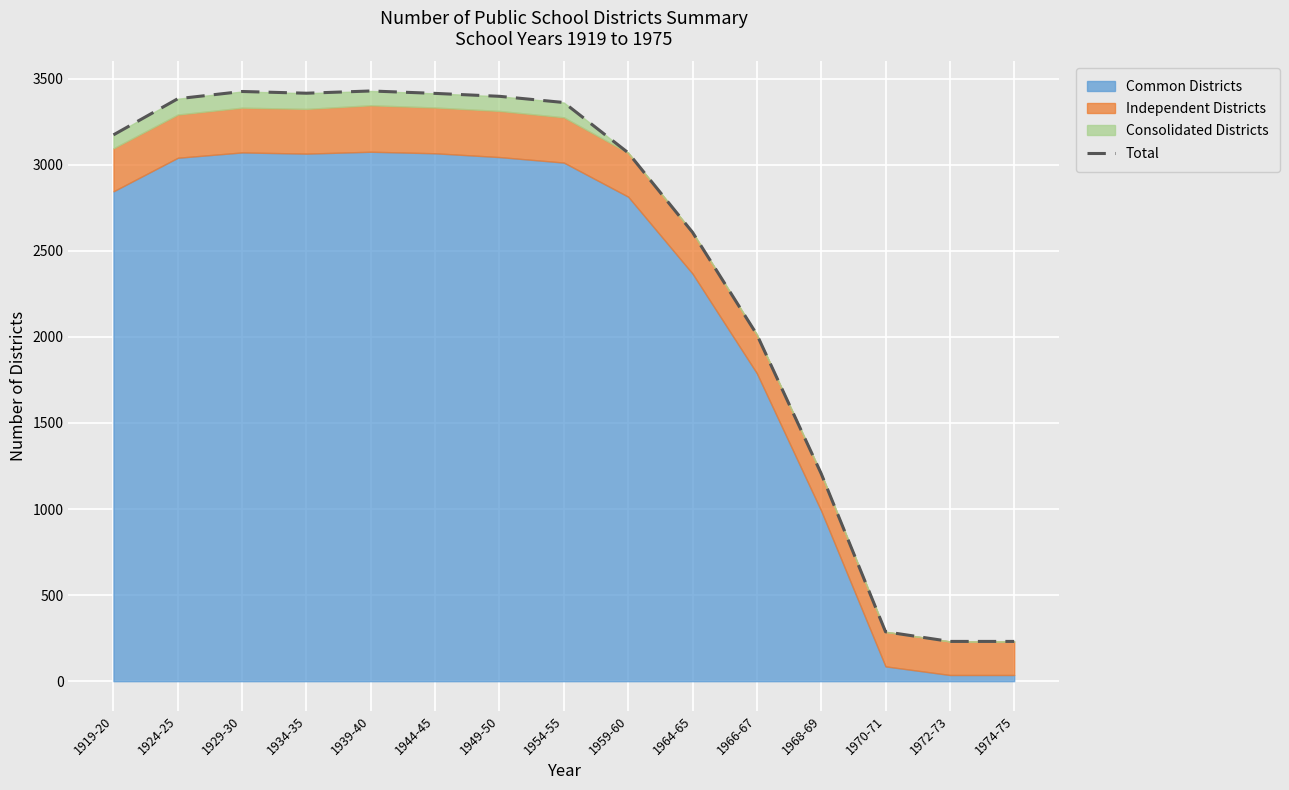

Reading left to right, transcribe all the data shown in this chart.

1919-20=3174	1924-25=3384	1929-30=3426	1934-35=3416	1939-40=3429	1944-45=3415	1949-50=3398	1954-55=3362	1959-60=3070	1964-65=2608	1966-67=2014	1968-69=1206	1970-71=287	1972-73=231	1974-75=231